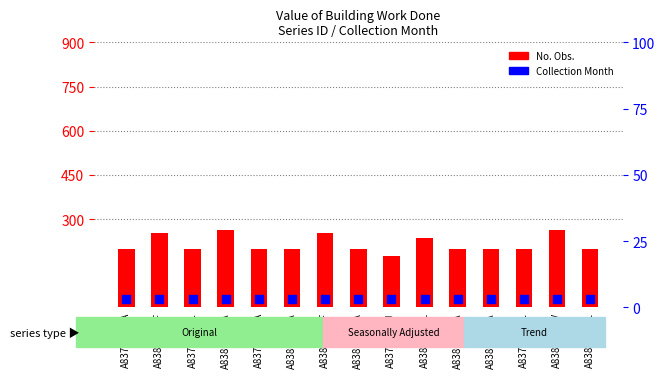

Is the value of No. Obs. at A83802091A greater than the value of Collection Month at A83802307A?

Yes